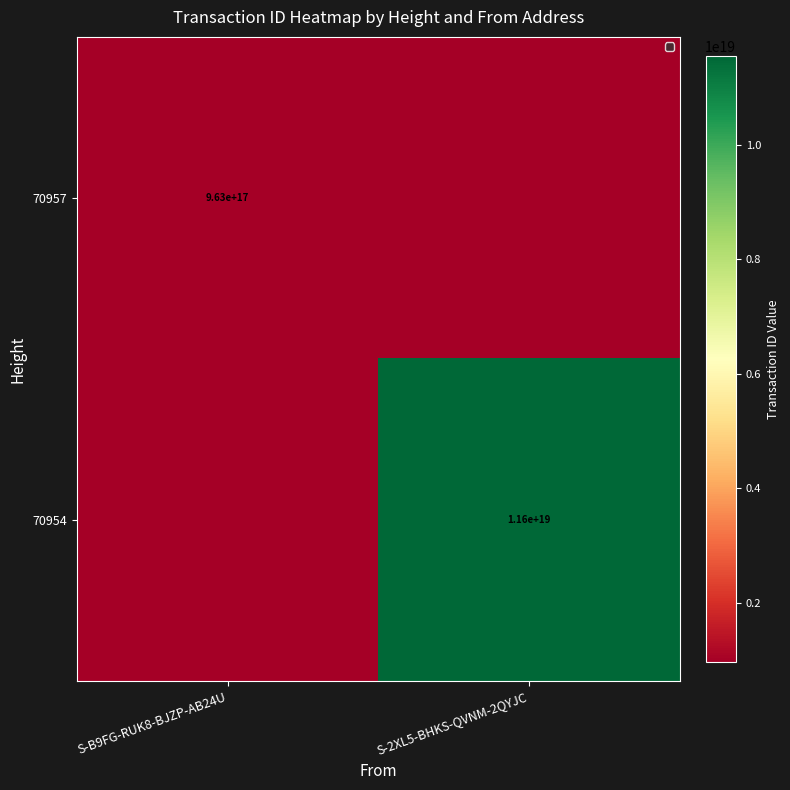

Which category has the highest value across all series?

S-2XL5-BHKS-QVNM-2QYJC